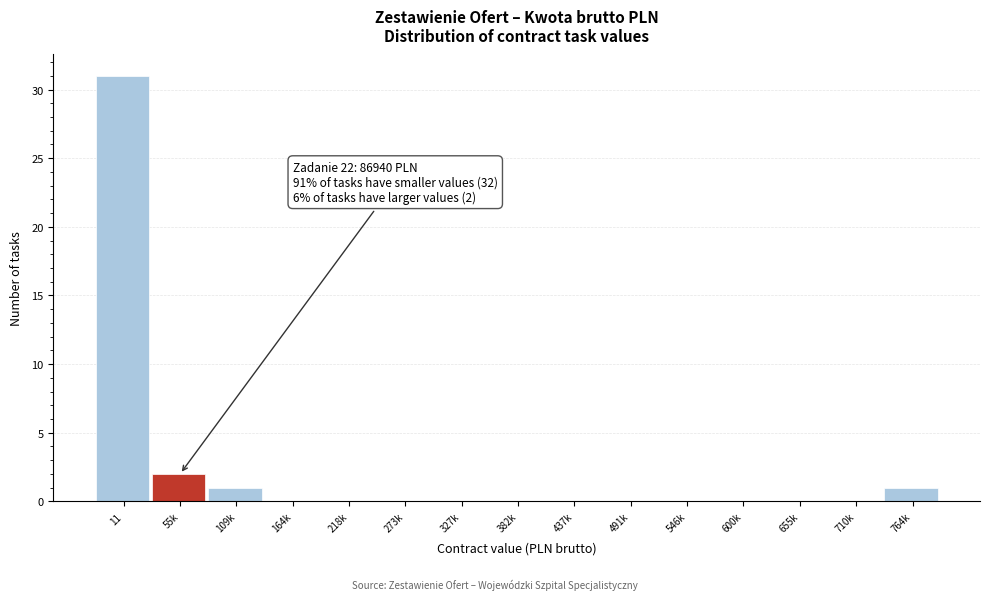

Reading right to left, transcribe all the data shown in this chart.

764k=1	710k=0	655k=0	600k=0	546k=0	491k=0	437k=0	382k=0	327k=0	273k=0	218k=0	164k=0	109k=1	55k=2	11=31